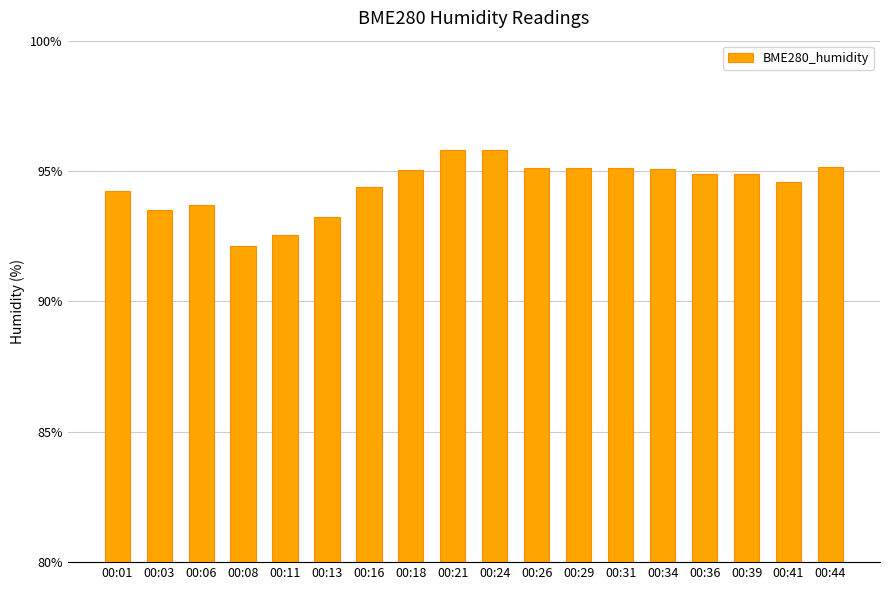

What is the difference between the values at 00:24 and 00:29?

0.7